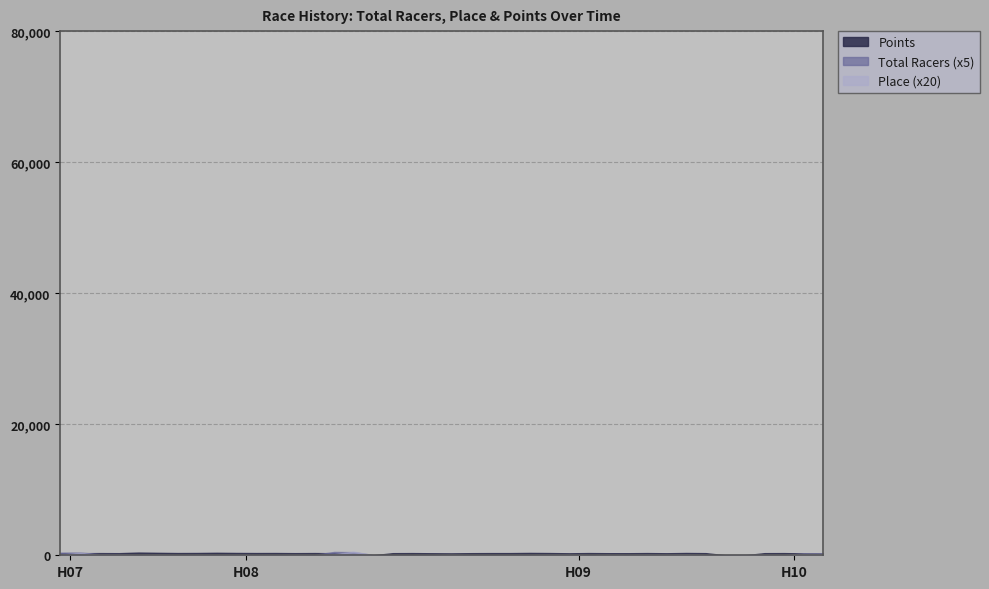

What is the difference between the maximum and minimum values in the Points series?

411